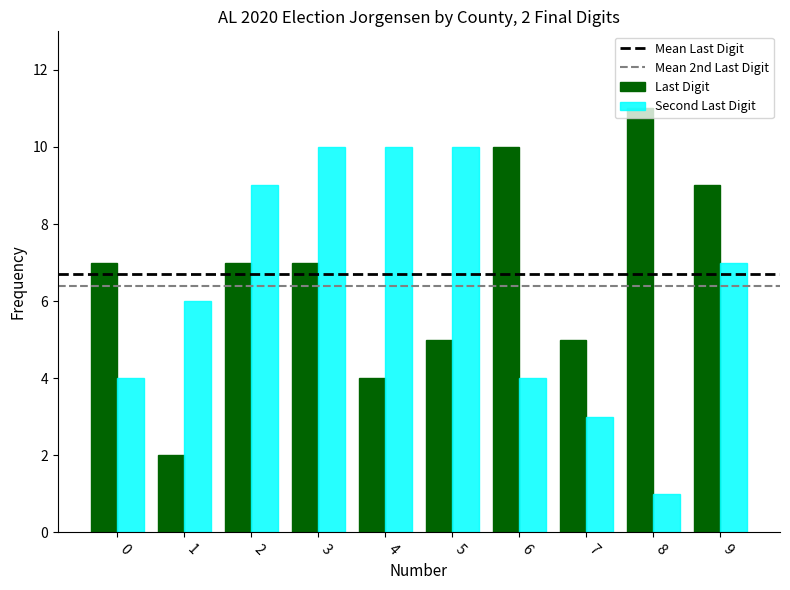

Between 2 and 6, which series saw the biggest shift?

Second Last Digit